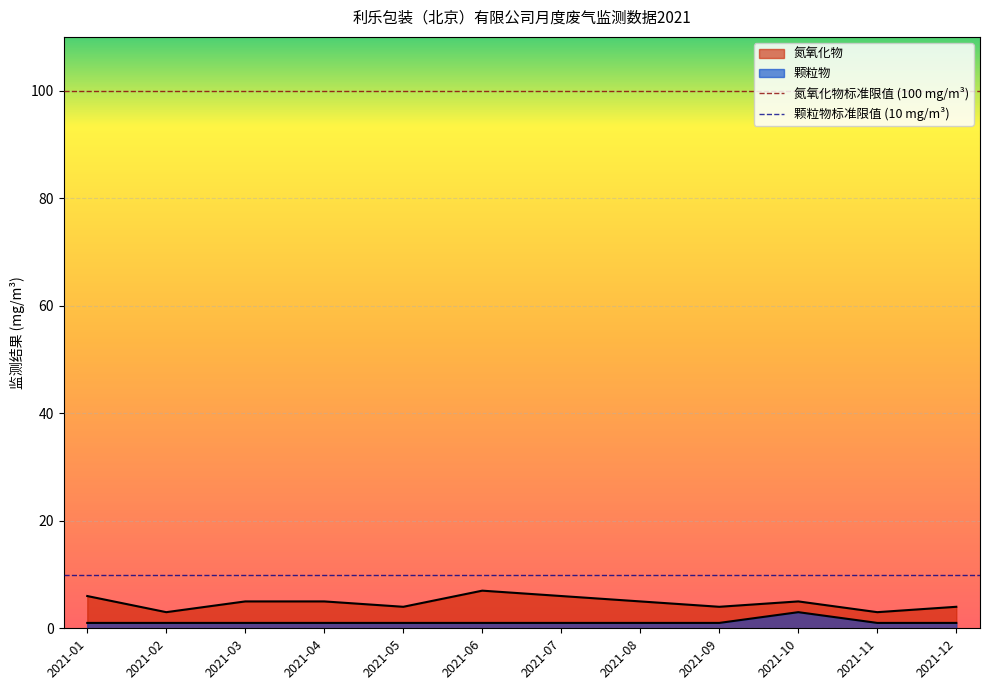

The value of 颗粒物标准限值 (10 mg/m³) at 2021-02 is 10. True or false?

True